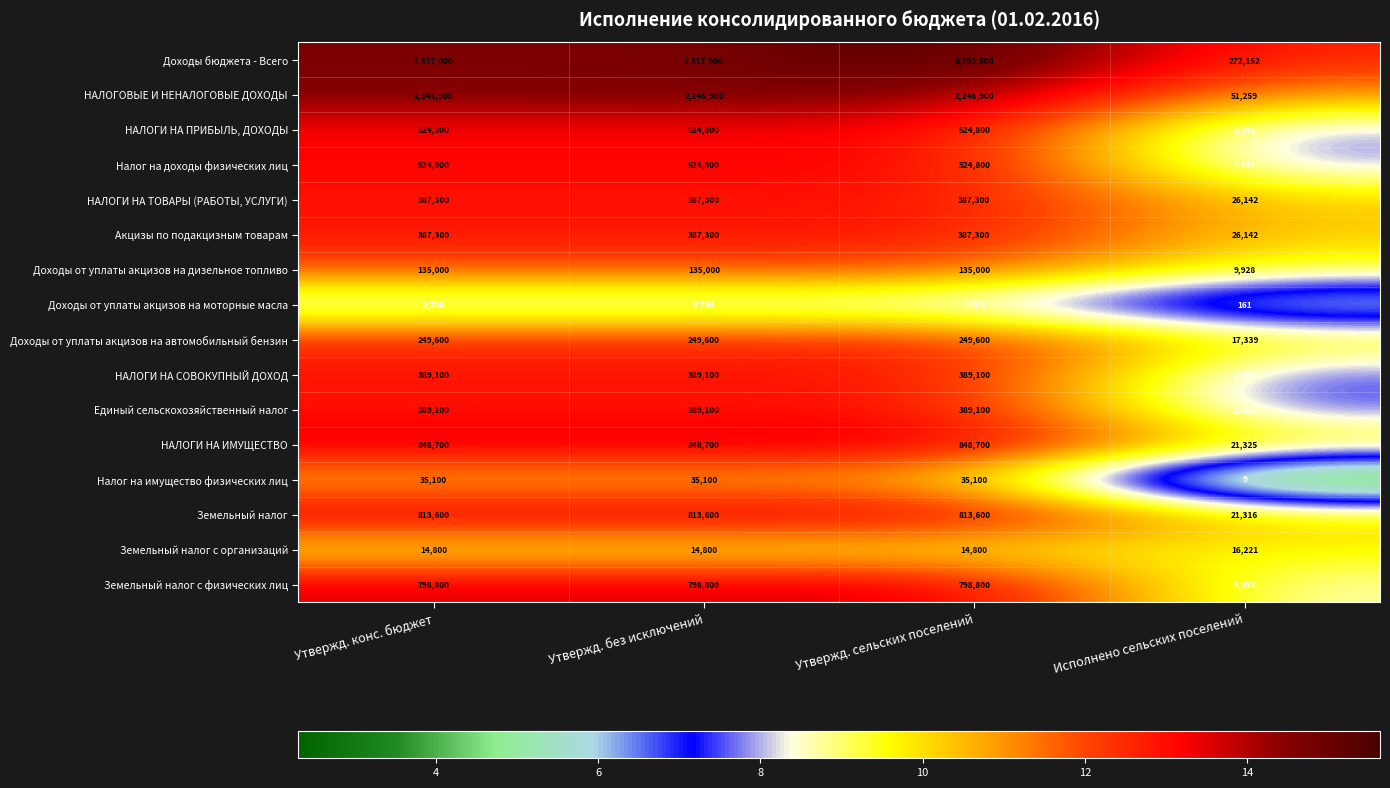

Between Утвержд. конс. бюджет and Исполнено сельских поселений, which series saw the biggest shift?

НАЛОГОВЫЕ И НЕНАЛОГОВЫЕ ДОХОДЫ